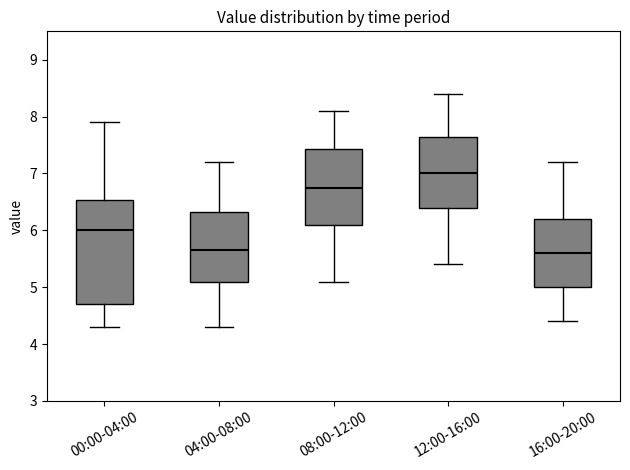

Where is the upper edge of the box for 04:00-08:00 on the y-axis? The values are not printed on the chart, so give them approximately, as read against the axis.

6.3